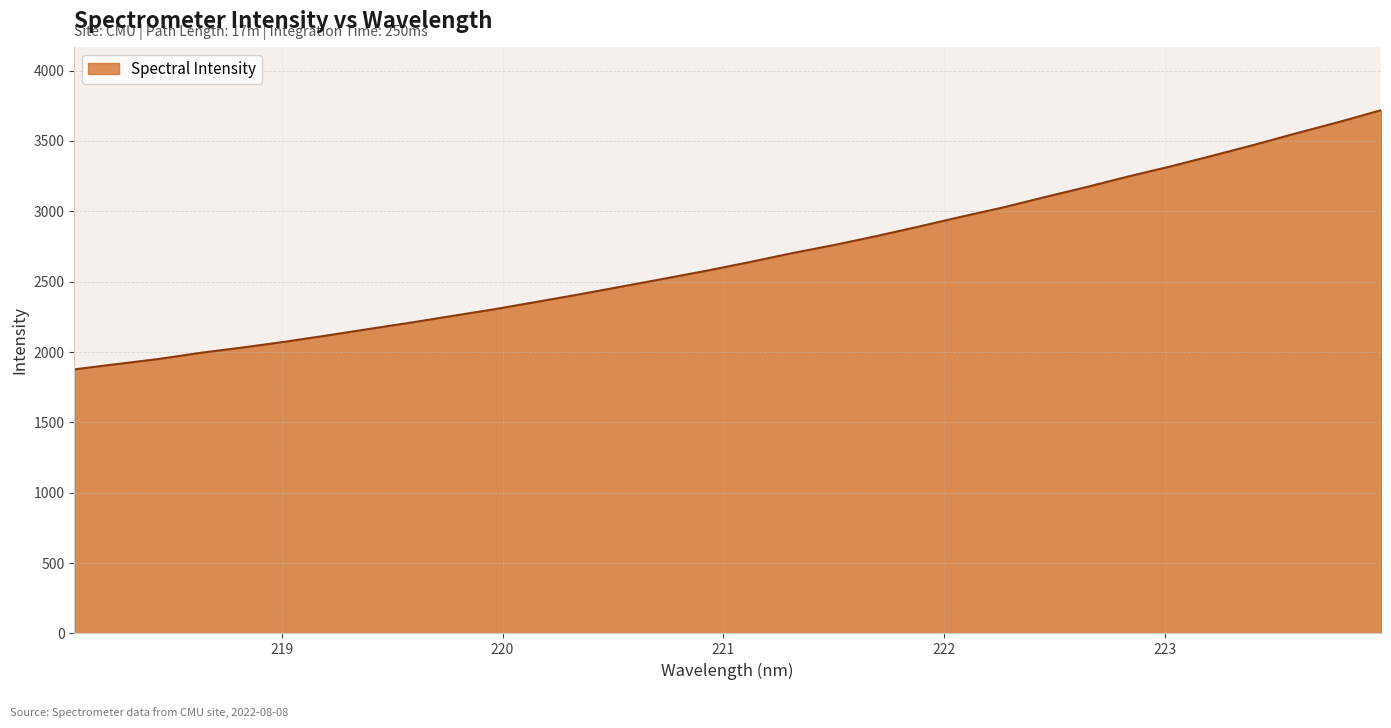

What is the greatest value displayed?

3718.3